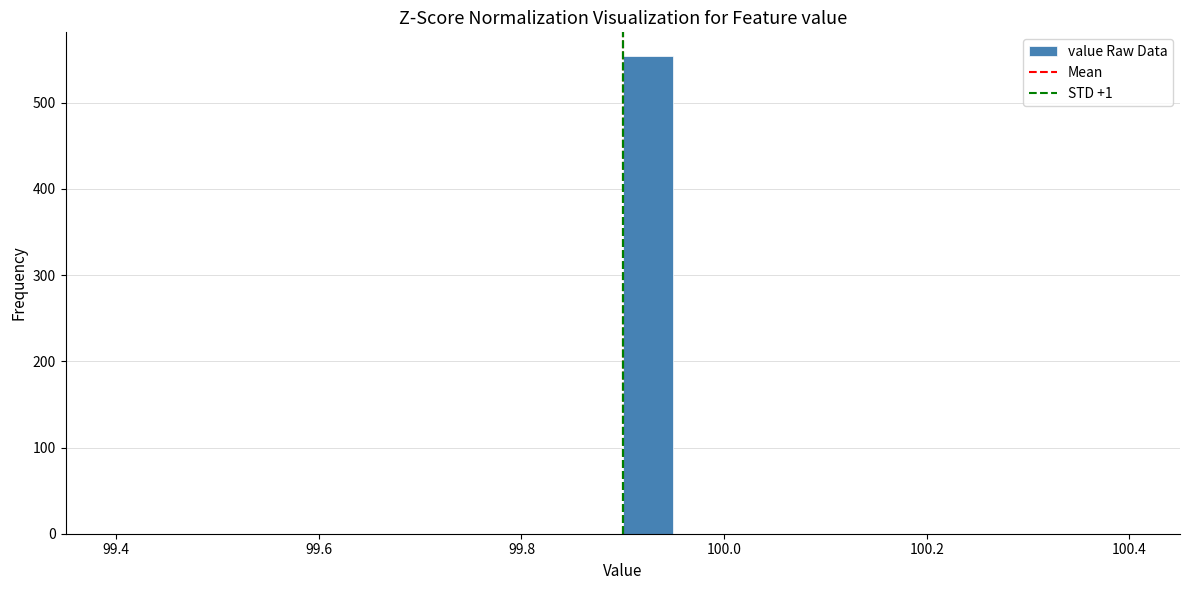

Around what value on the x-axis is the tallest bar? Give the approximate position of its centre, as read against the axis.

99.92